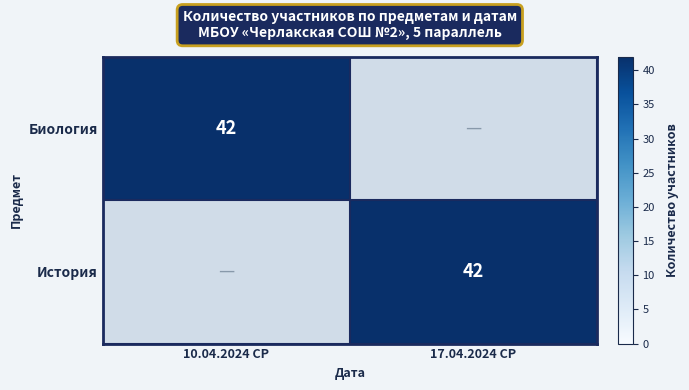

What is the spread (max minus min) of values at 10.04.2024 СР?

42